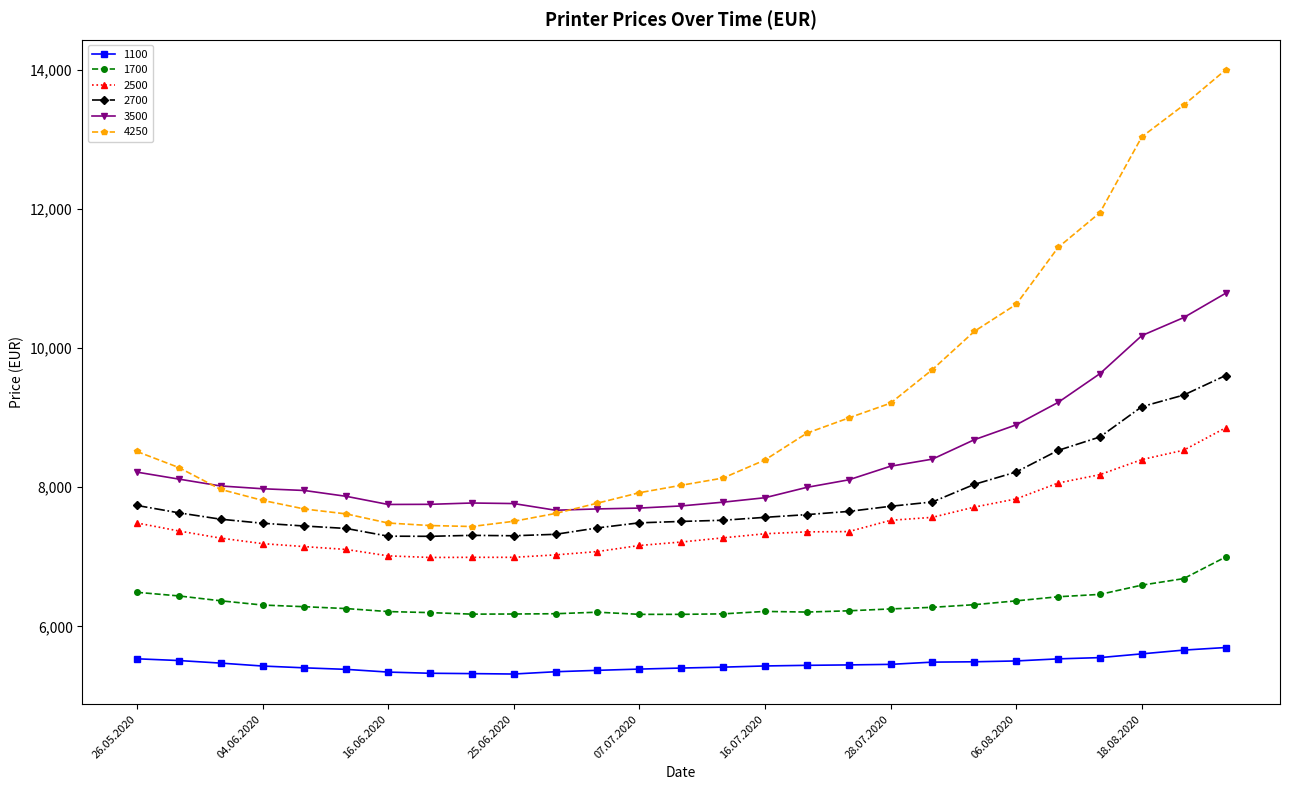

Which series has the largest range (max minus min)?

4250